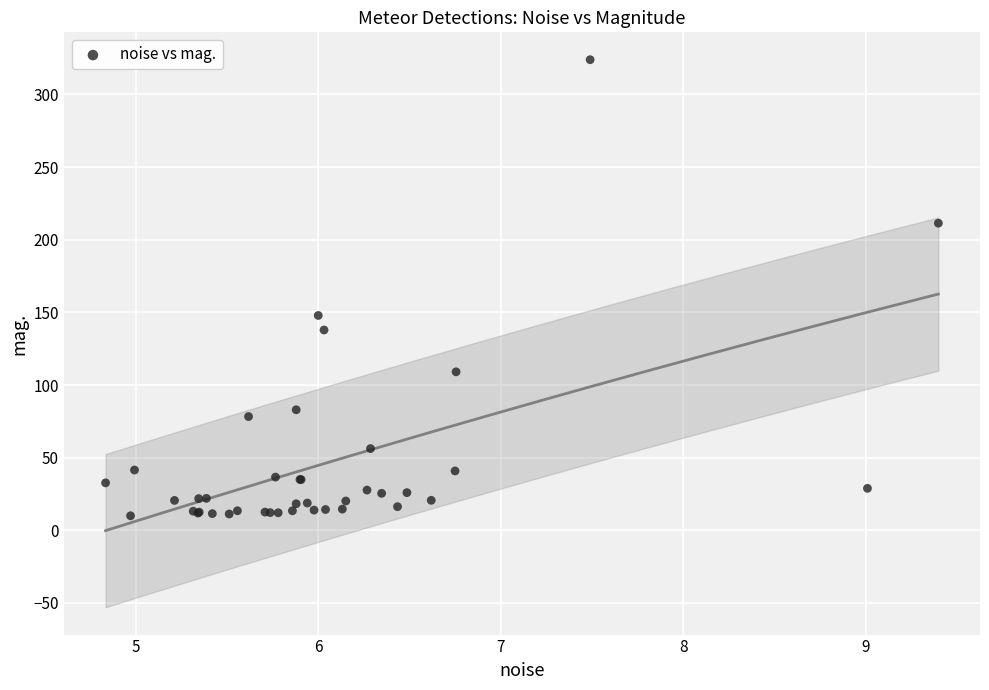

What Y value in the scatter plot is closest to 166?

147.9